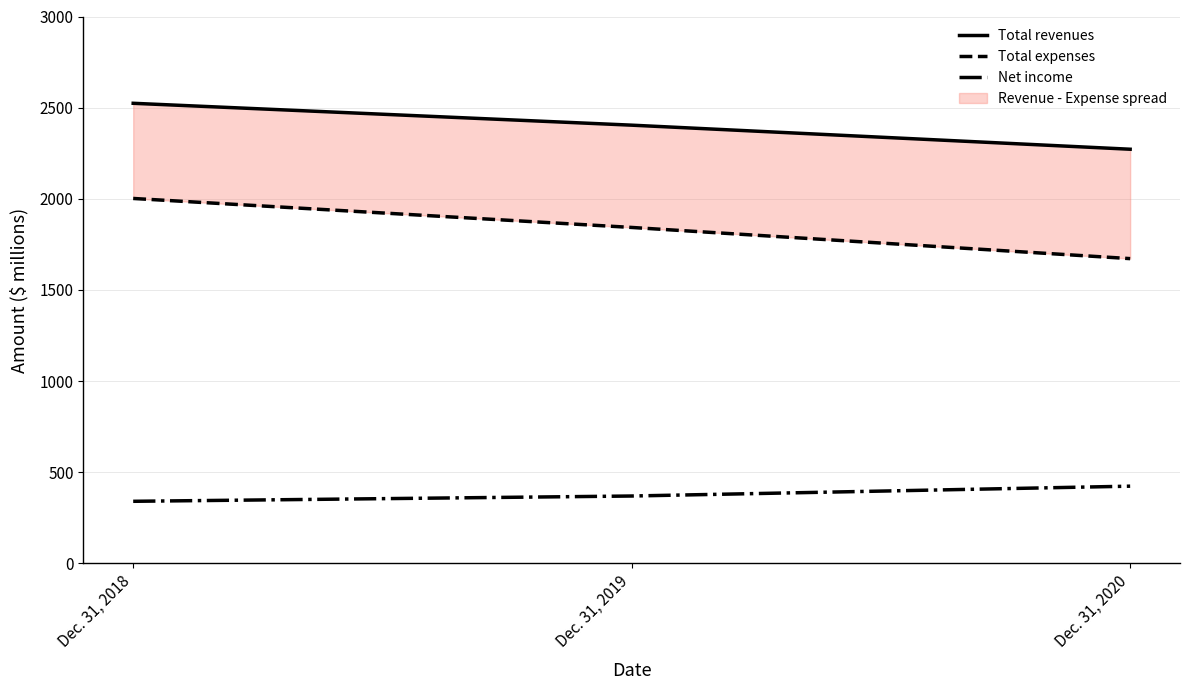

What is the maximum value shown in the chart?

2524